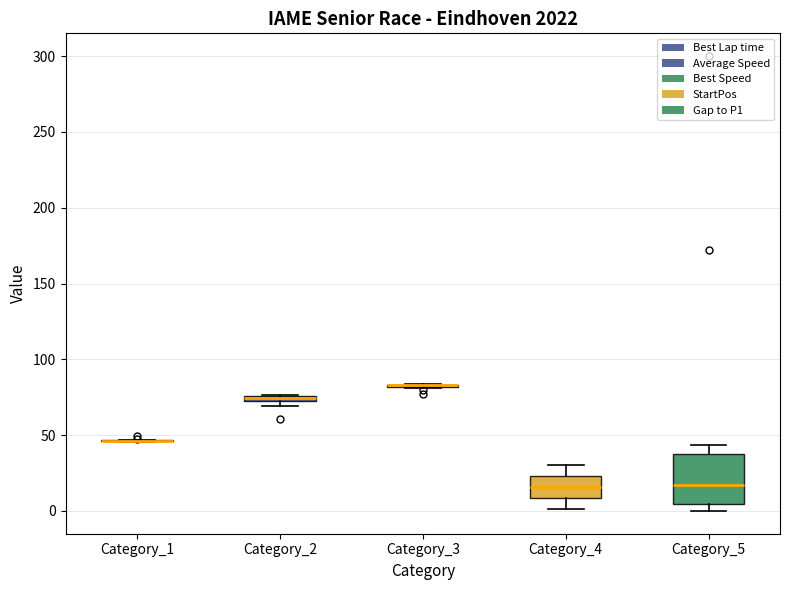

Comparing the boxes themselves (not the whiskers), which one is the tallest?

Category_5